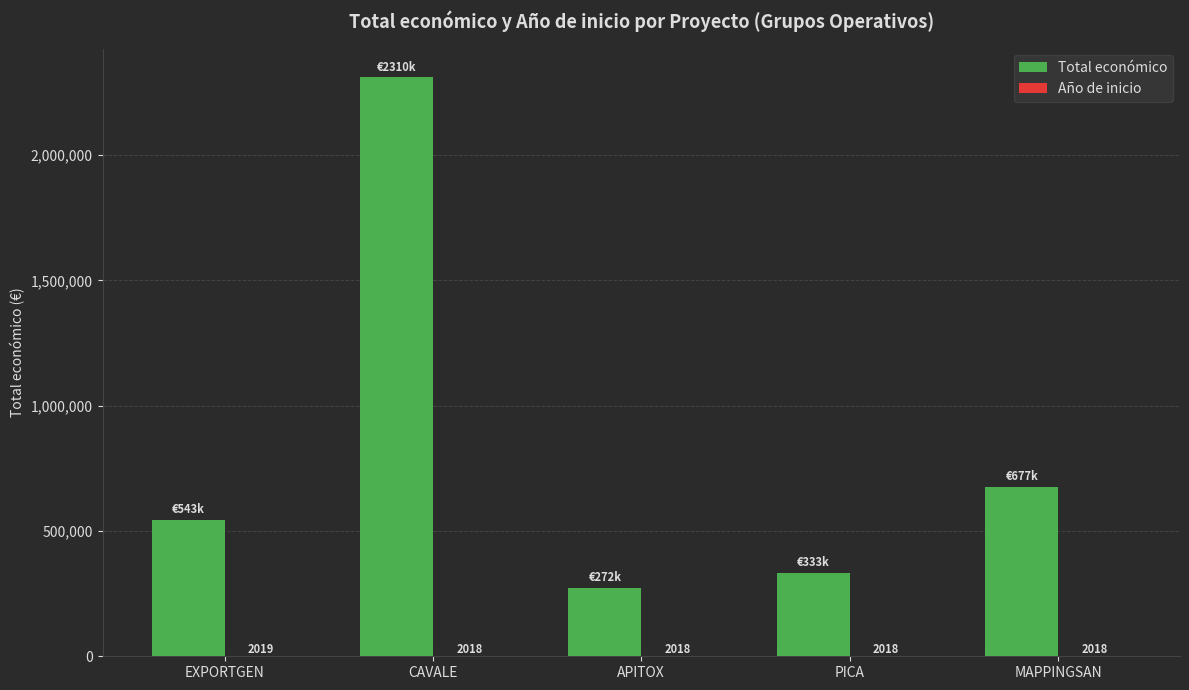

True or false: Total económico has a value of 951324 at MAPPINGSAN.

False